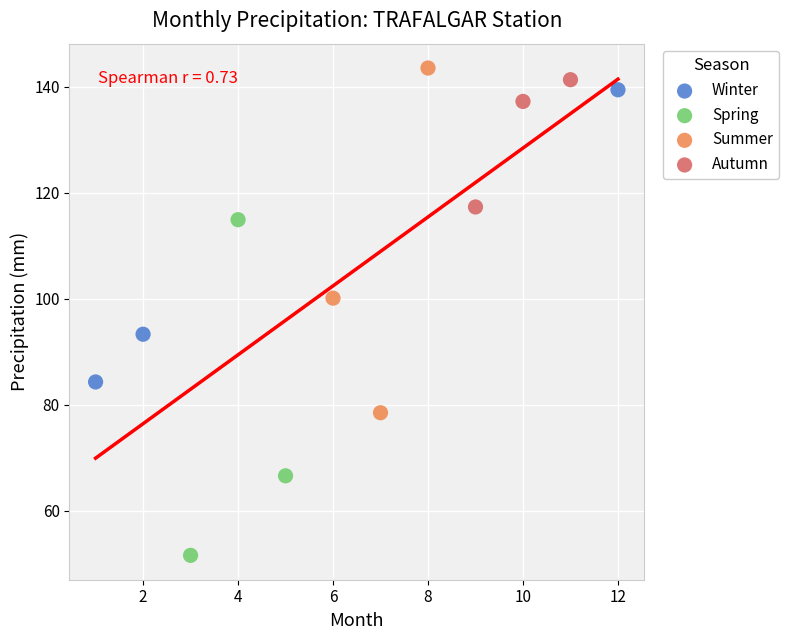

What are all the series names shown in the legend?

Winter, Spring, Summer, Autumn